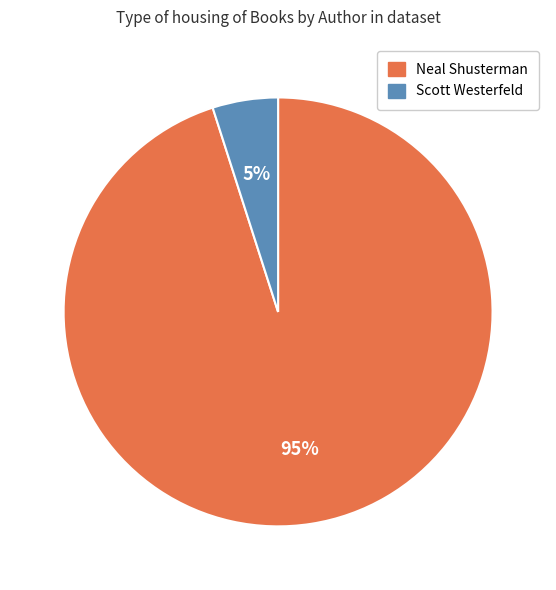

Between Scott Westerfeld and Neal Shusterman, which is larger?

Neal Shusterman